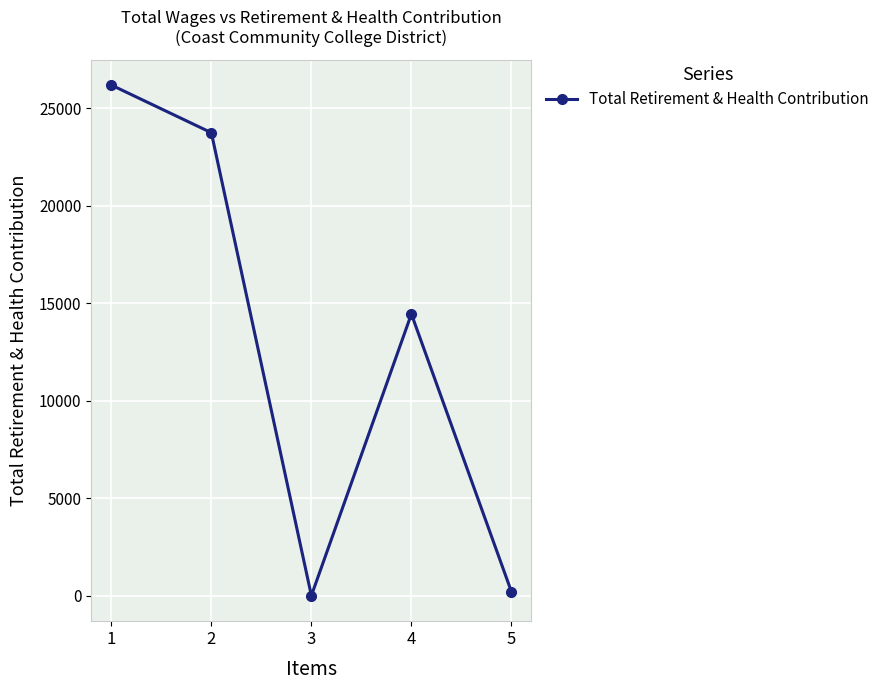

Reading right to left, transcribe all the data shown in this chart.

5=203	4=14450	3=0	2=23749	1=26194